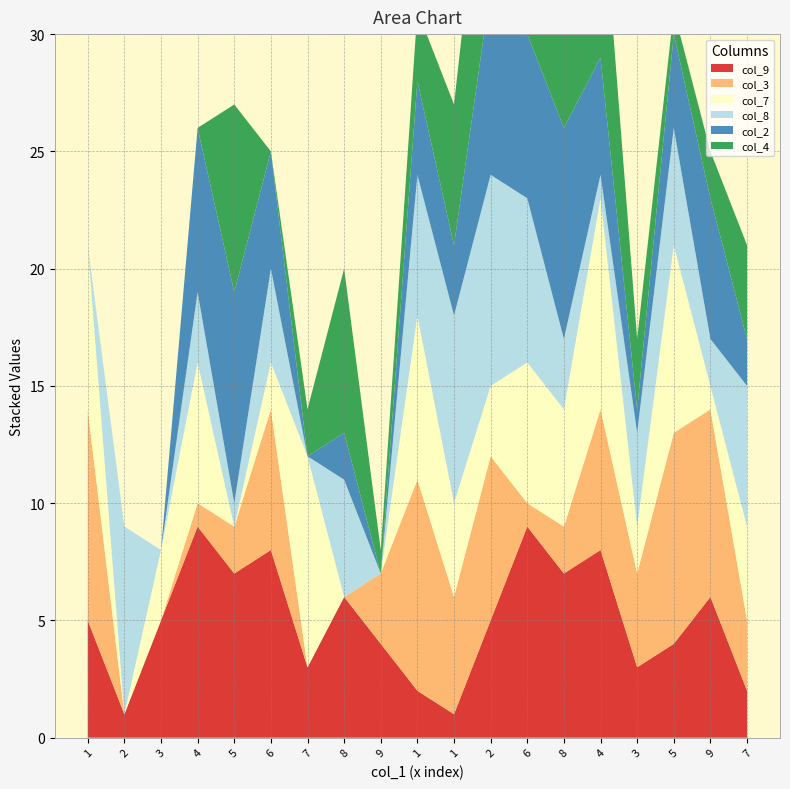

Reading left to right, transcribe all the data shown in this chart.

col_9: 1=5	2=1	3=5	4=9	5=7	6=8	7=3	8=6	9=4	1=2	1=1	2=5	6=9	8=7	4=8	3=3	5=4	9=6	7=2
col_3: 1=9	2=0	3=0	4=1	5=2	6=6	7=0	8=0	9=3	1=9	1=5	2=7	6=1	8=2	4=6	3=4	5=9	9=8	7=3
col_7: 1=7	2=0	3=3	4=6	5=0	6=2	7=9	8=0	9=0	1=7	1=4	2=3	6=6	8=5	4=9	3=2	5=8	9=1	7=4
col_8: 1=0	2=8	3=0	4=3	5=1	6=4	7=0	8=5	9=0	1=6	1=8	2=9	6=7	8=3	4=1	3=4	5=5	9=2	7=6
col_2: 1=0	2=0	3=0	4=7	5=9	6=5	7=0	8=2	9=0	1=4	1=3	2=8	6=7	8=9	4=5	3=1	5=4	9=6	7=2
col_4: 1=0	2=0	3=0	4=0	5=8	6=0	7=2	8=7	9=1	1=3	1=6	2=9	6=7	8=5	4=8	3=3	5=1	9=2	7=4